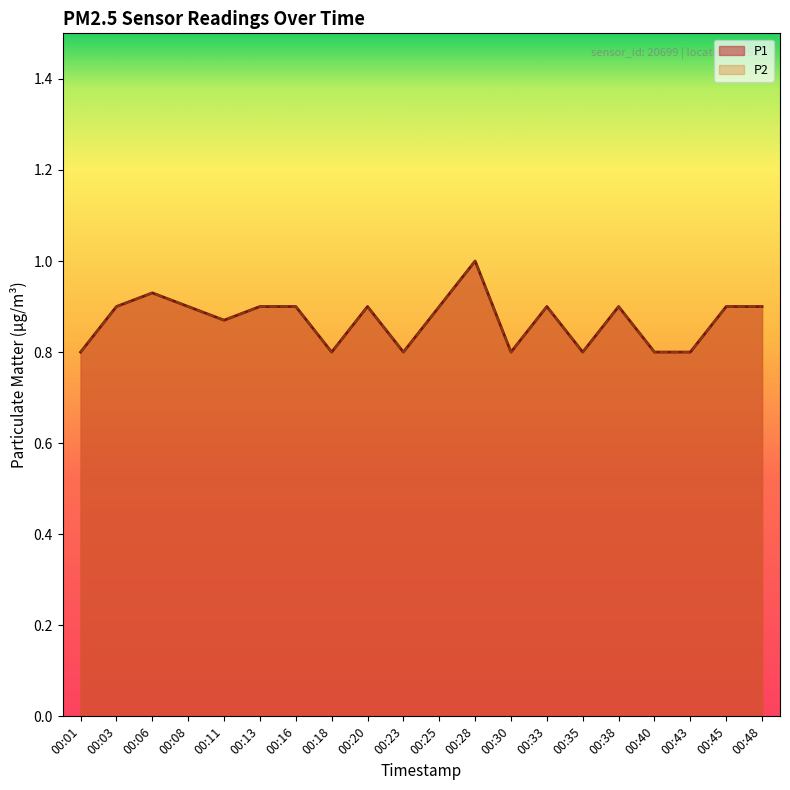

True or false: P2 and P1 cross at least once.

False